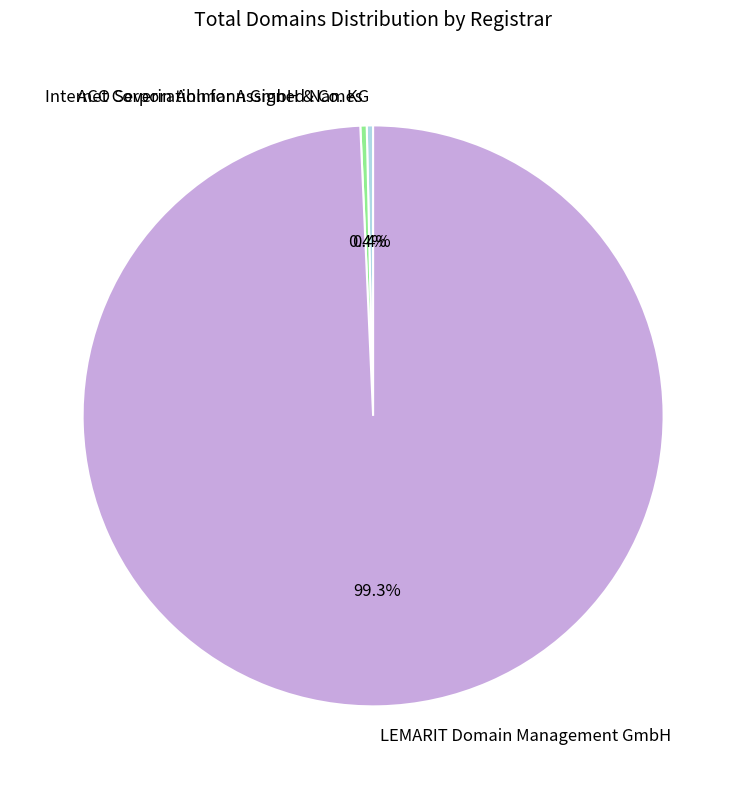

Which slice is the largest?

LEMARIT Domain Management GmbH